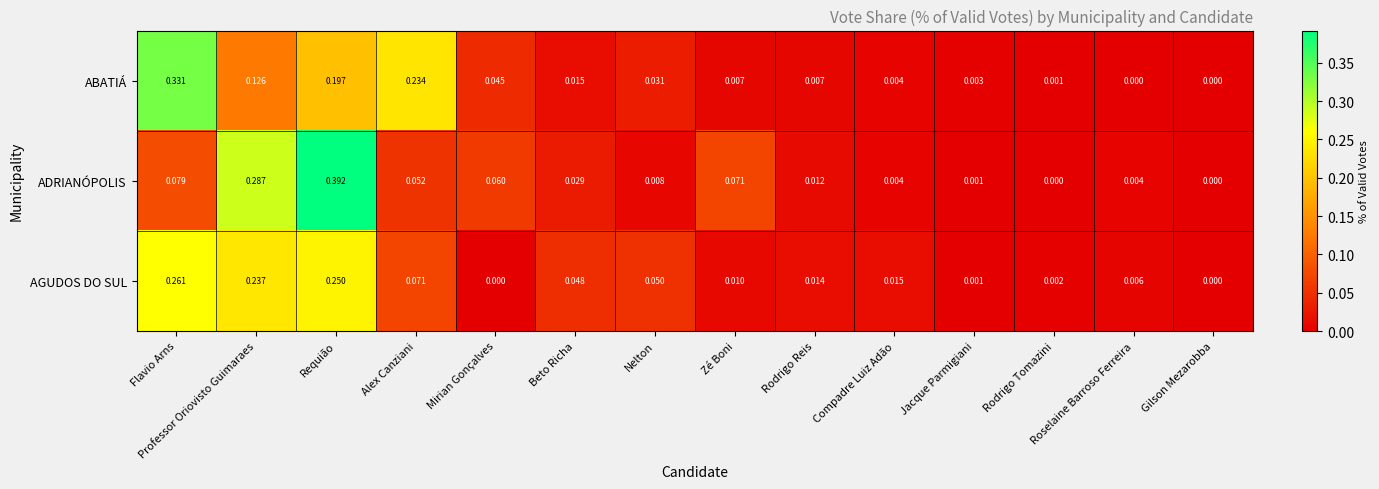

Which series has the widest spread of values?

ADRIANÓPOLIS